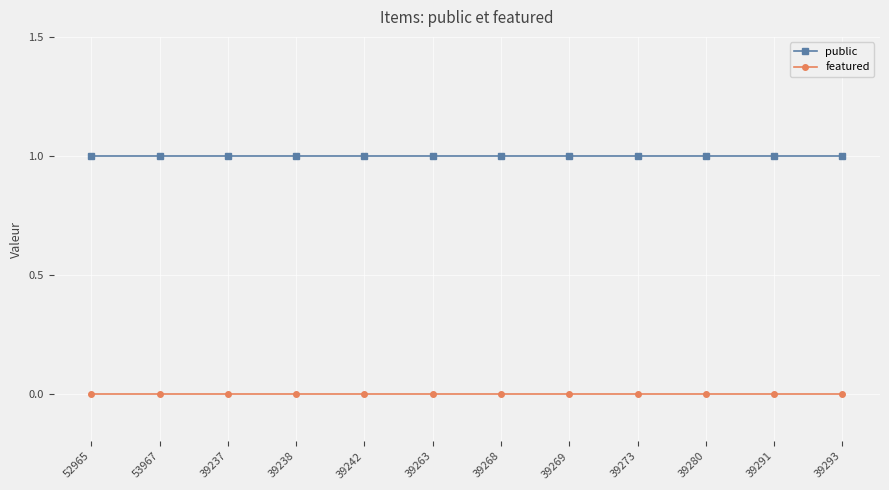

Does the chart display data point markers on the line(s)?

Yes